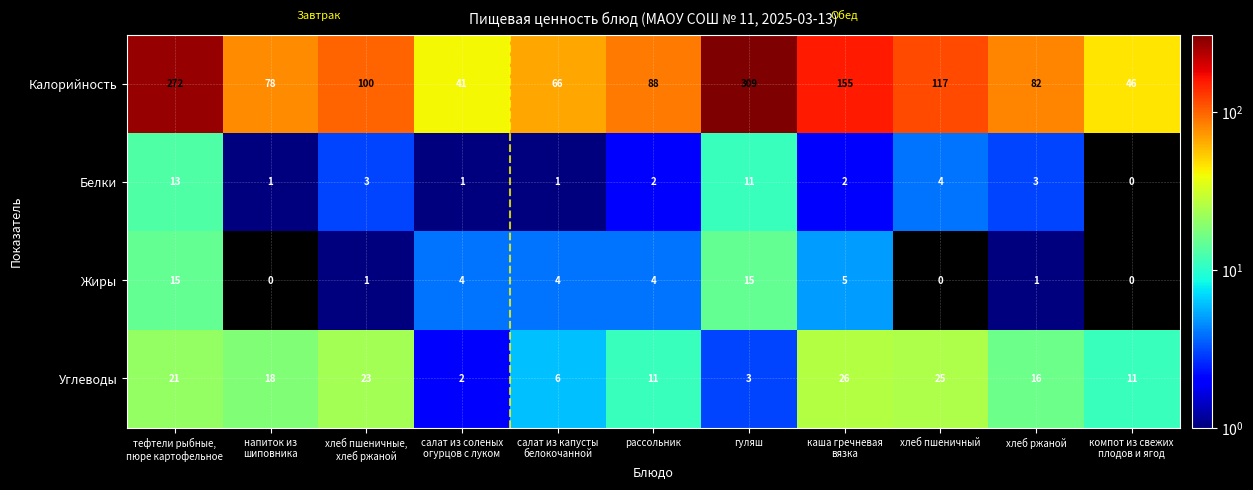

Which series has the largest total across all categories?

Калорийность